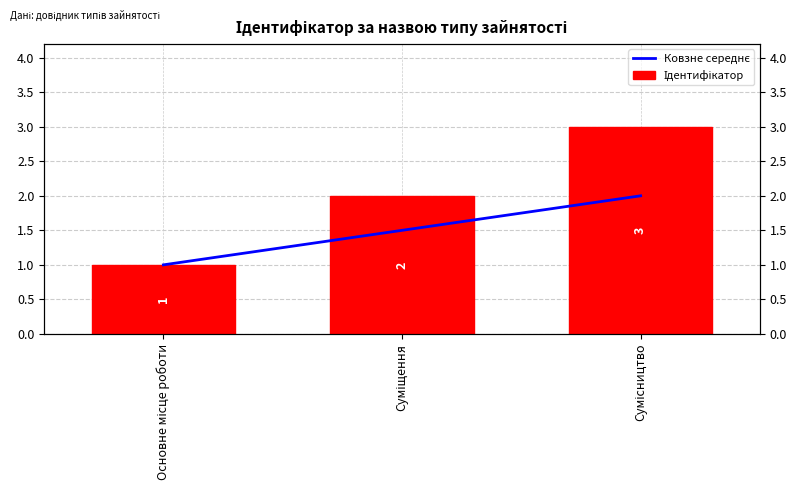

What is the average value of the Ідентифікатор series?

2.0